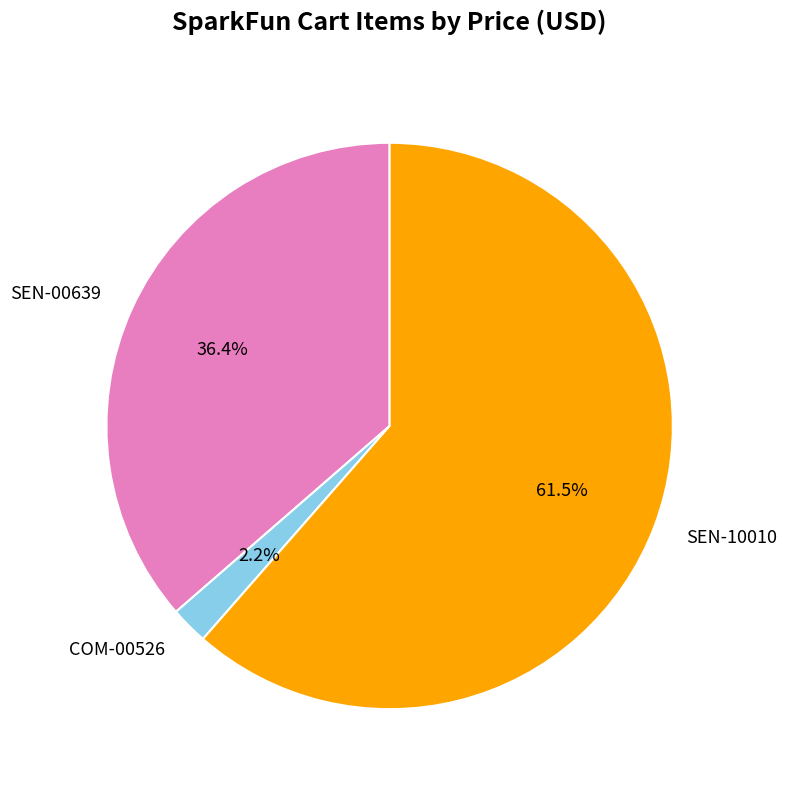

To the nearest percent, what is the difference between the largest and smallest slice percentages?

59%